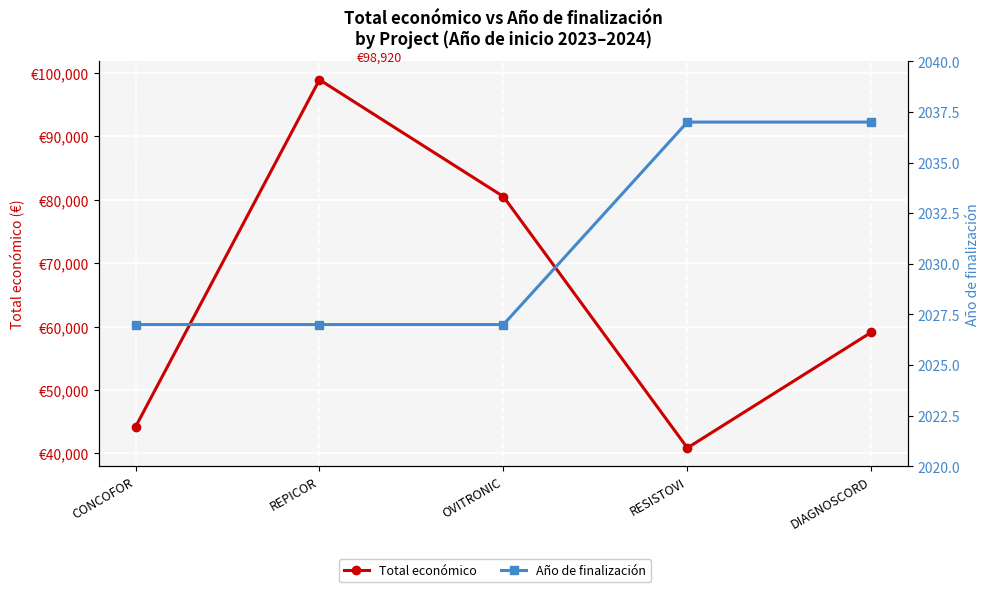

The value of Total económico at DIAGNOSCORD is 59106. True or false?

True